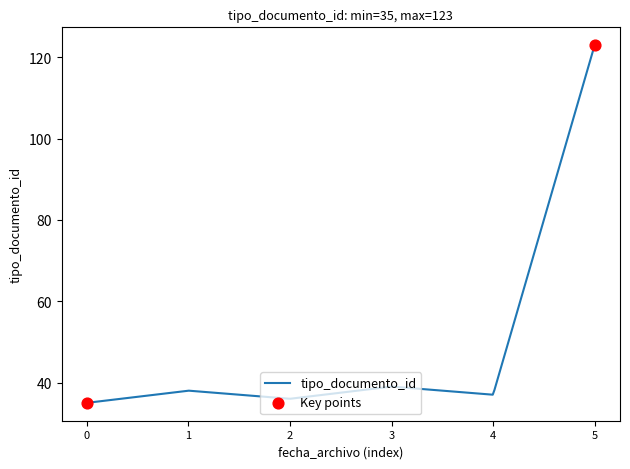

What is the greatest value displayed?

123.0